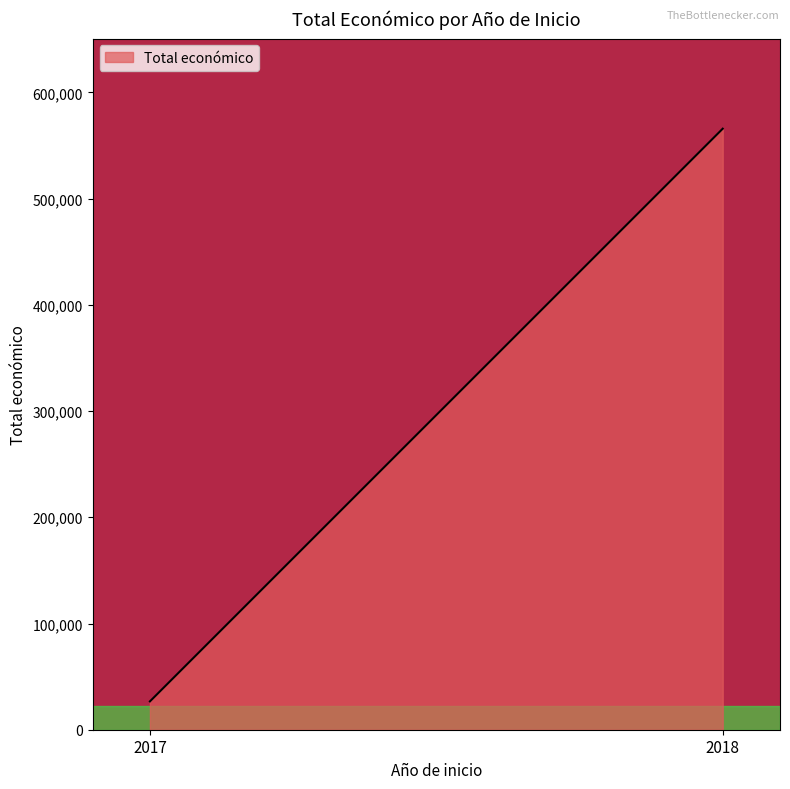

List the labels in order of value, smallest first.

2017, 2018